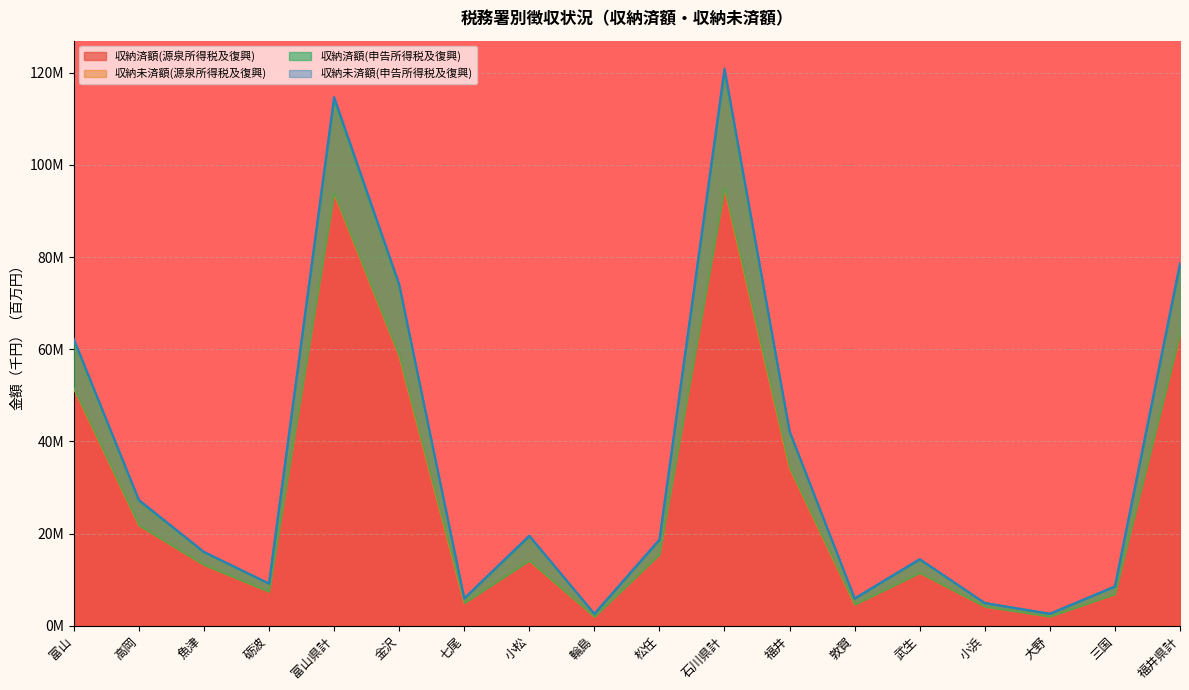

Is the value of 収納済額(申告所得税及復興) at 大野 greater than the value of 収納済額(源泉所得税及復興) at 敦賀?

No